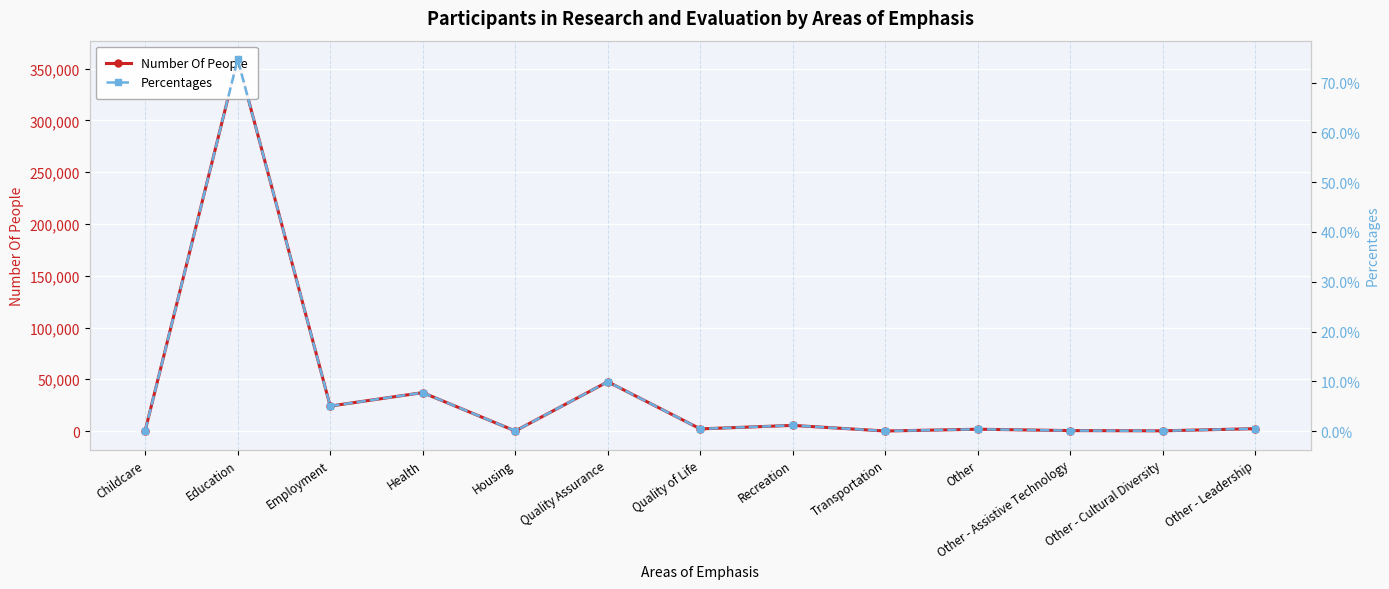

Reading left to right, list all the values displayed in this chart.

Number Of People: 341.0	359034.0	24126.0	37116.0	65.0	47591.0	2109.0	5466.0	48.0	1769.0	439.0	224.0	2311.0
Percentages: 0.0	0.7	0.1	0.1	0.0	0.1	0.0	0.0	0.0	0.0	0.0	0.0	0.0